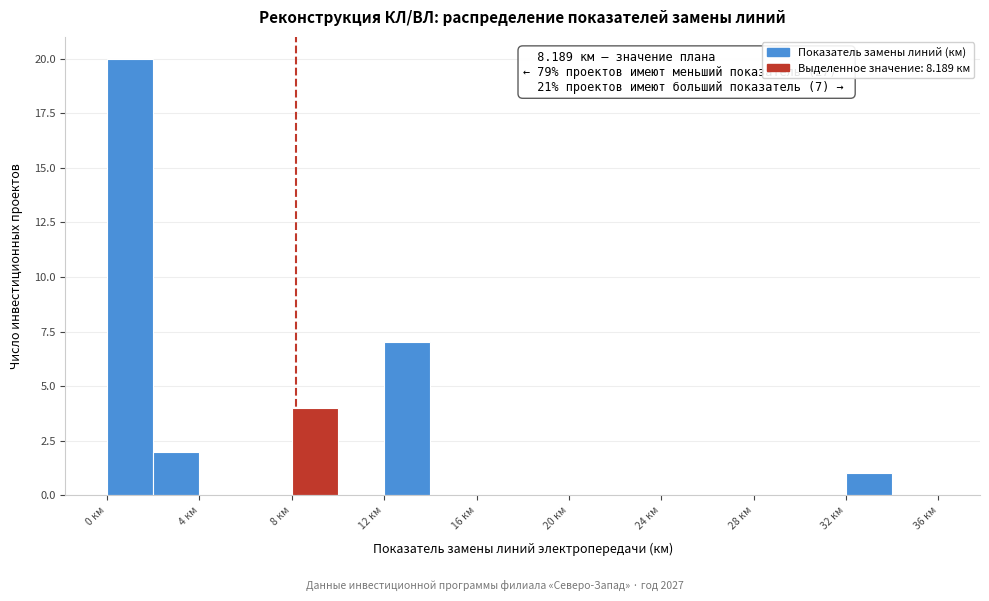

Over which range of the x-axis is the bar tallest?

0 to 2